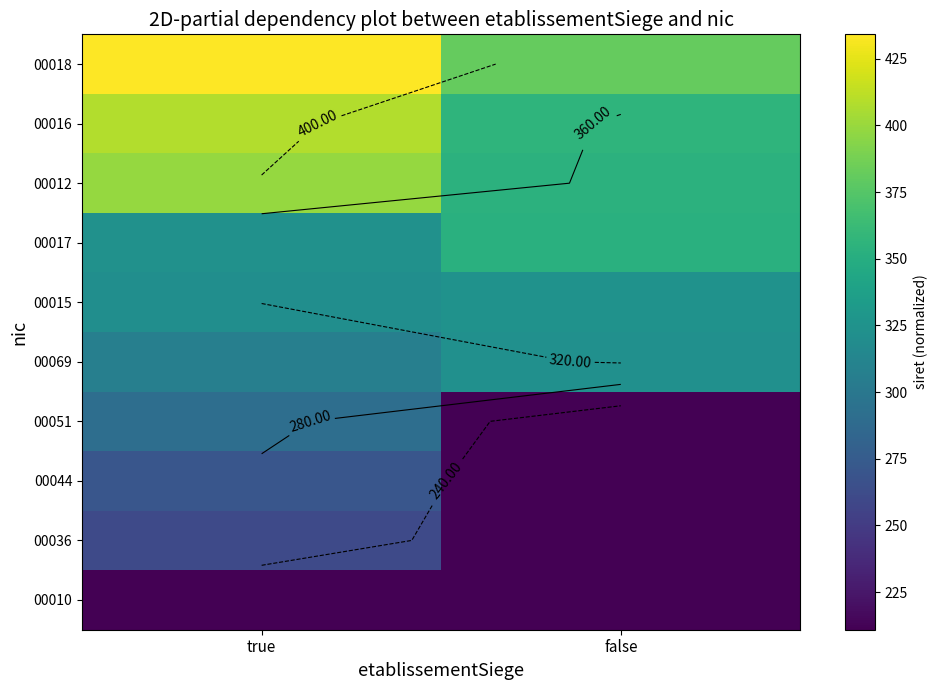

At how many categories does at least one series exceed 221?

2